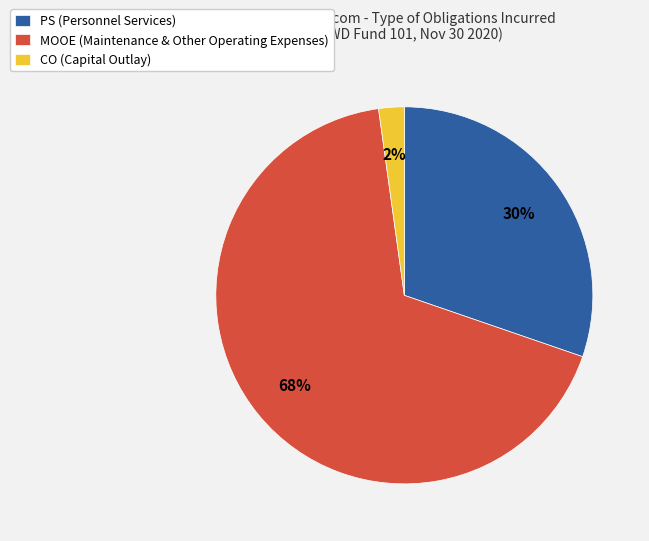

How many segments does this pie chart have?

3